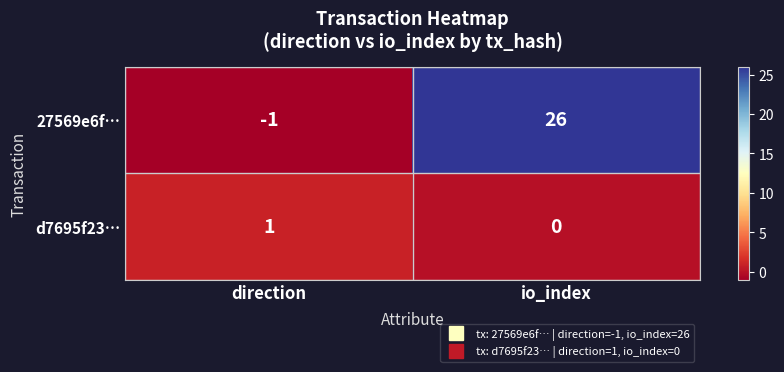

Reading left to right, extract all data points from this chart.

27569e6f…: direction=-1	io_index=26
d7695f23…: direction=1	io_index=0